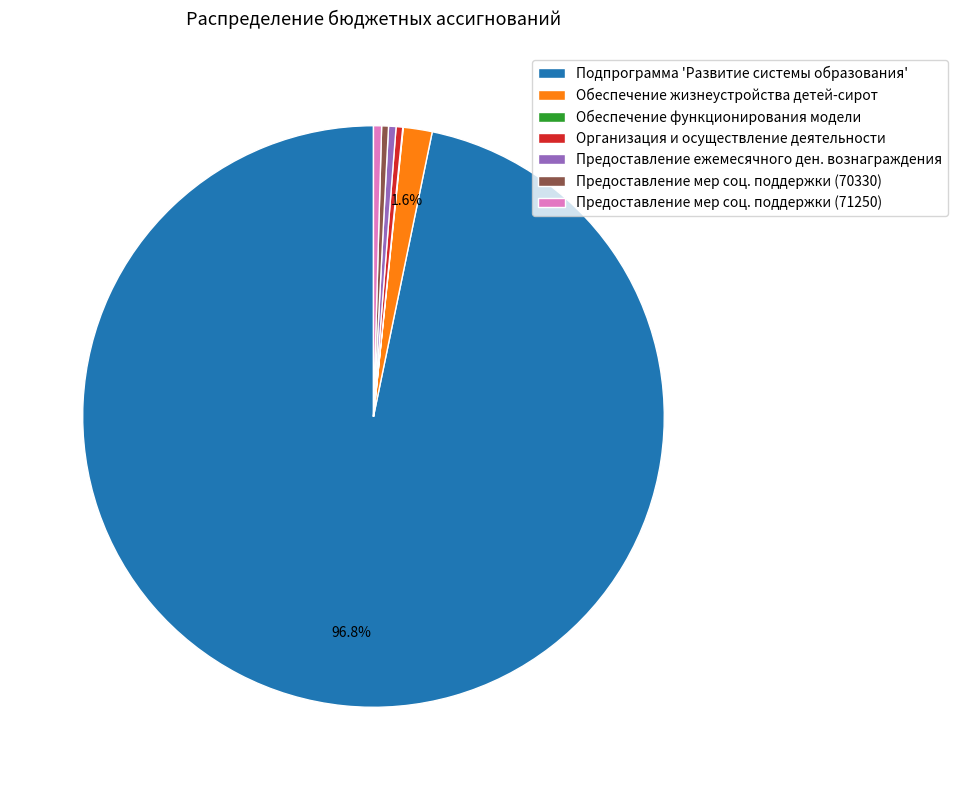

Is there a majority slice in this chart?

Yes